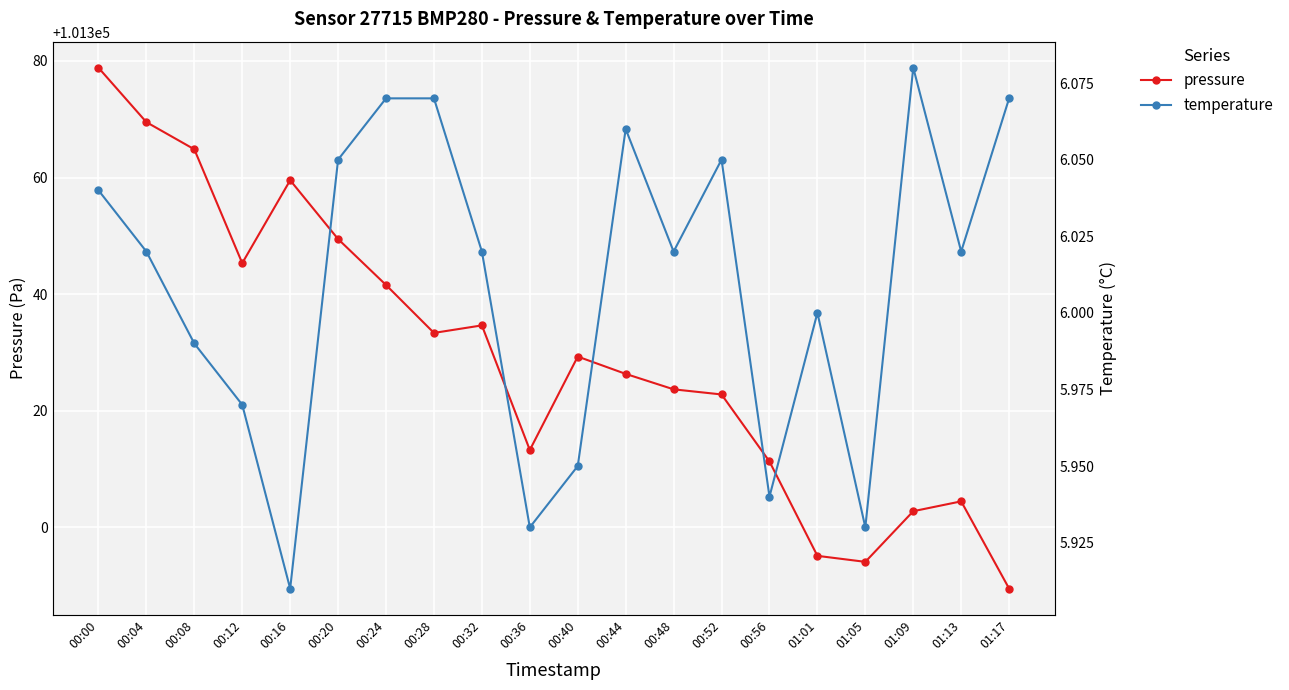

How many categories are shown in the chart?

20